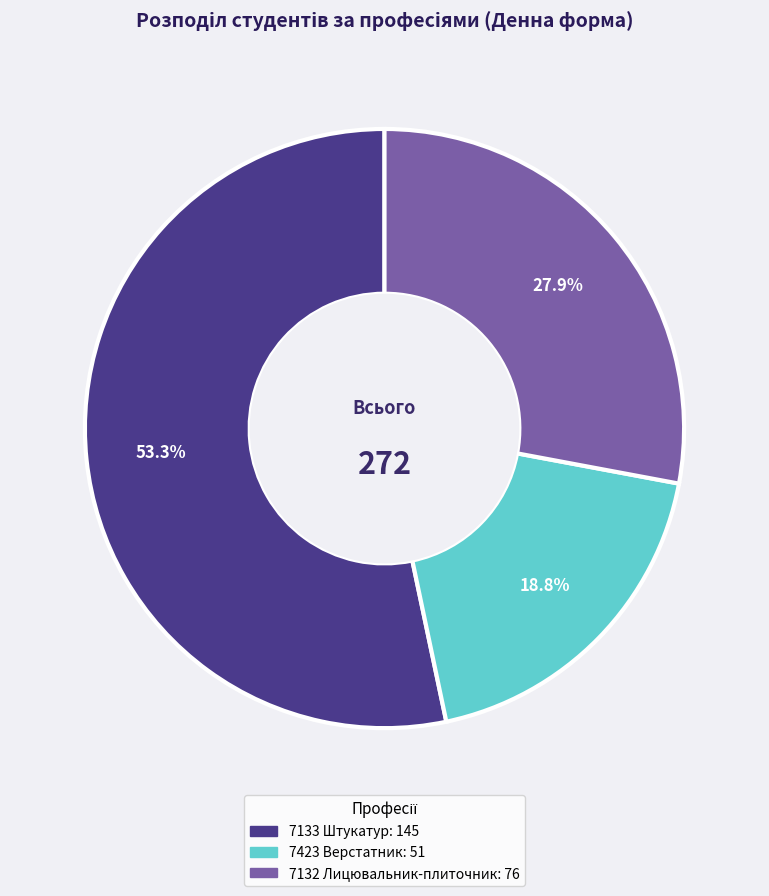

Which has a higher value, 7423 Верстатник or 7133 Штукатур?

7133 Штукатур